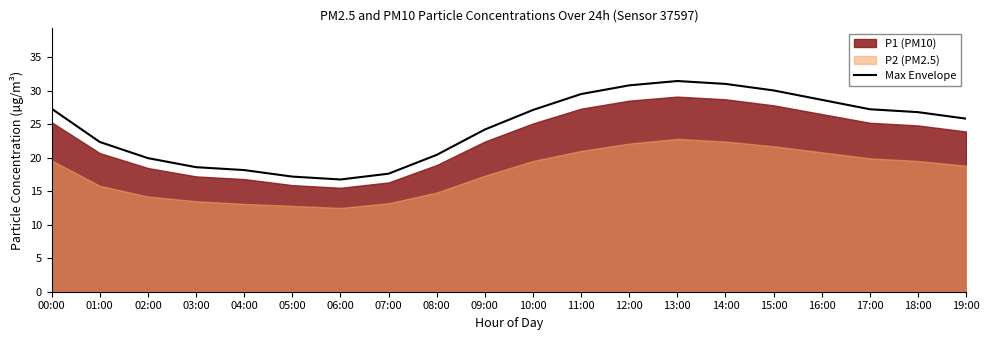

What is the average value?

24.5